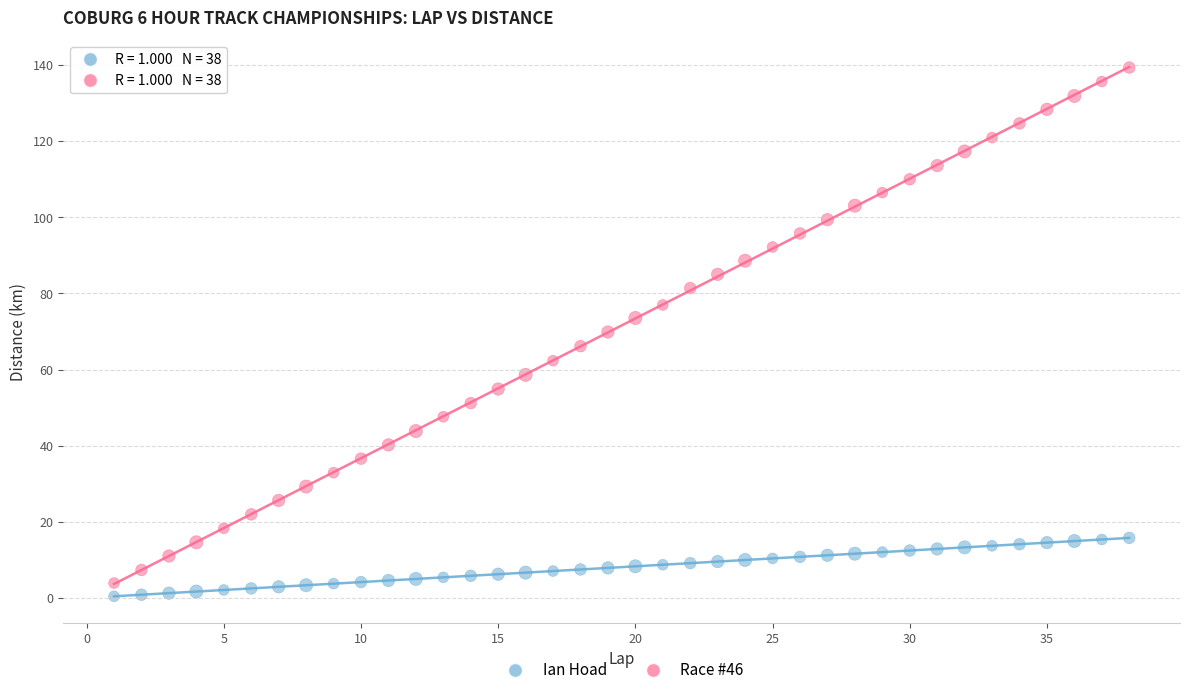

Which series reaches the maximum Y coordinate?

Race #46